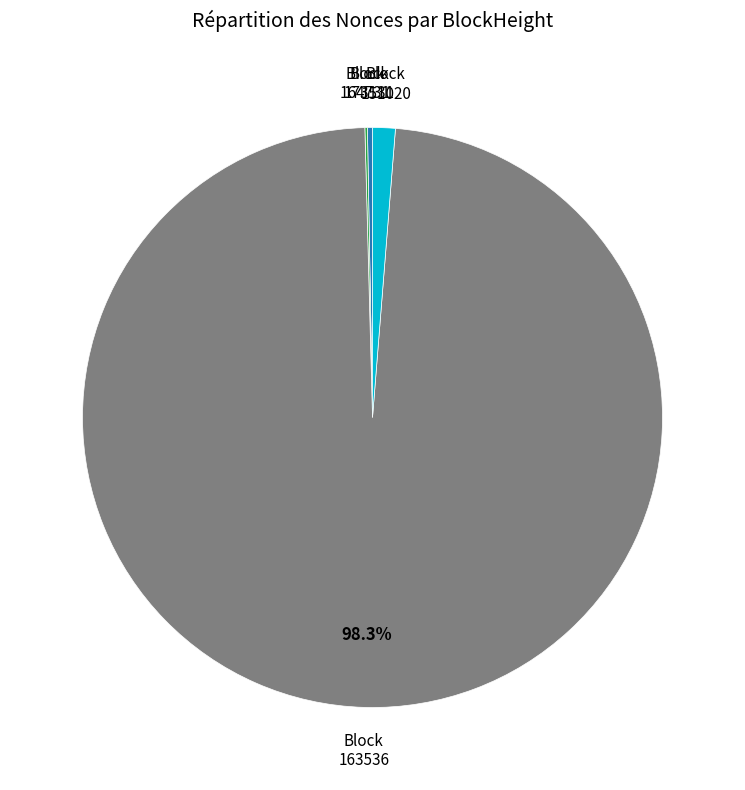

Is there a majority slice in this chart?

Yes